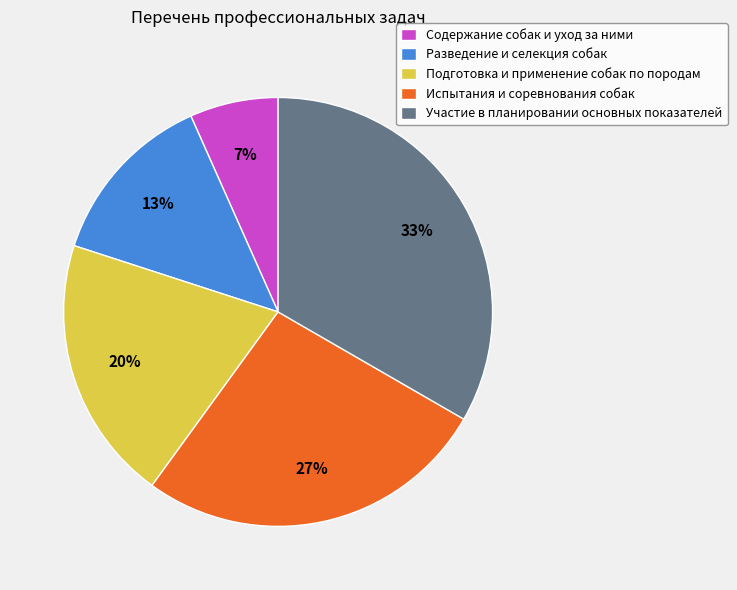

How many slices are in this pie chart?

5